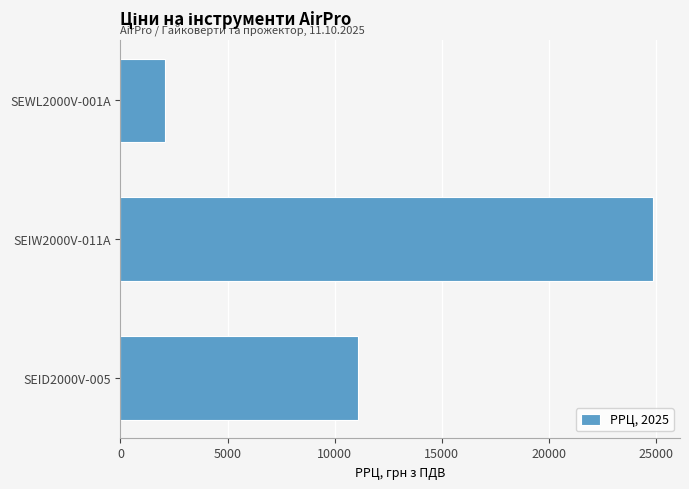

What is the change in value from SEID2000V-005 to SEIW2000V-011A?

+13794